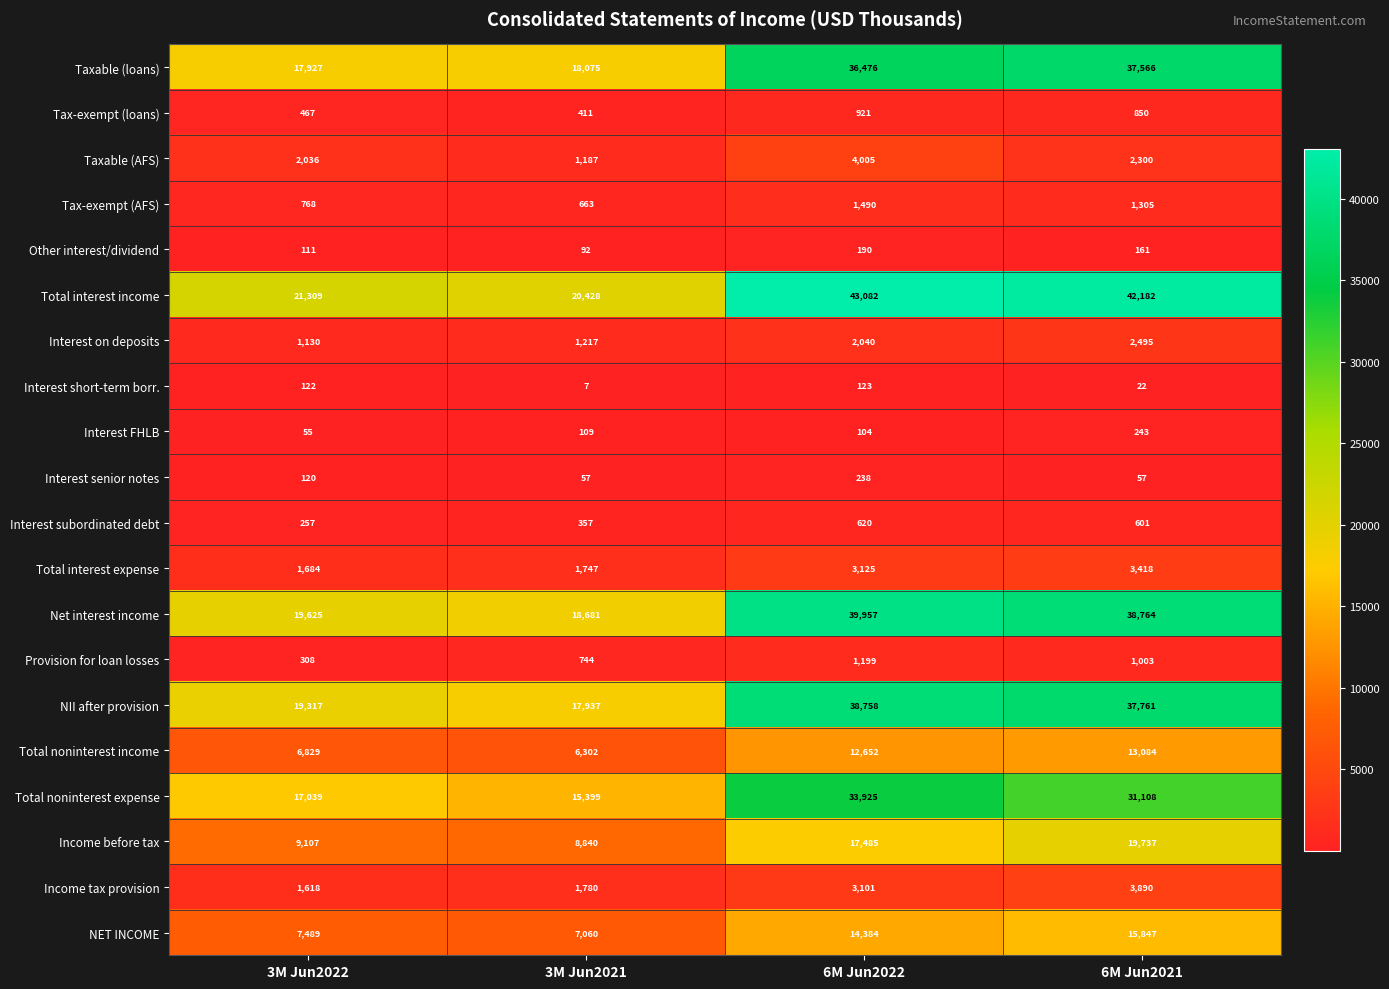

What is the difference between the NII after provision values at 3M Jun2022 and 3M Jun2021?

1380